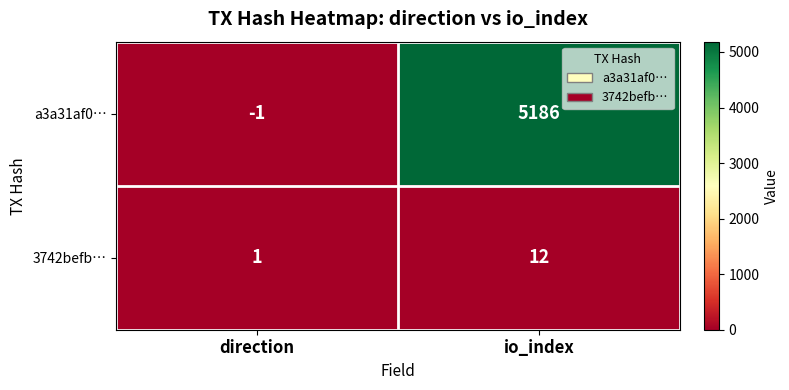

Where is 3742befb… nearest to the value 6?

direction